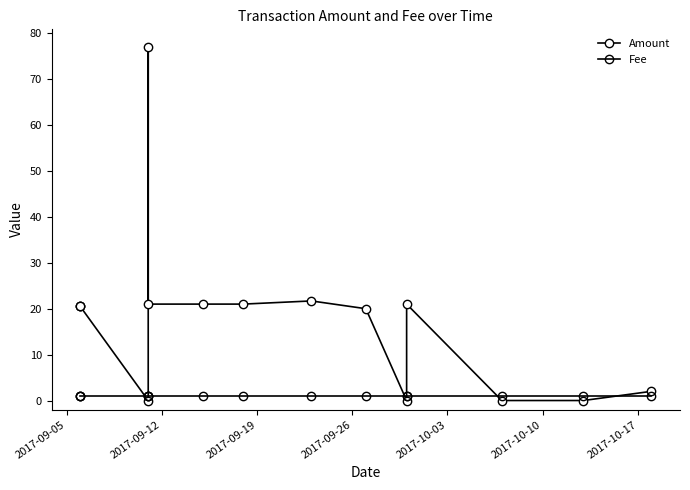

What is the sum of all Fee values?

15.0